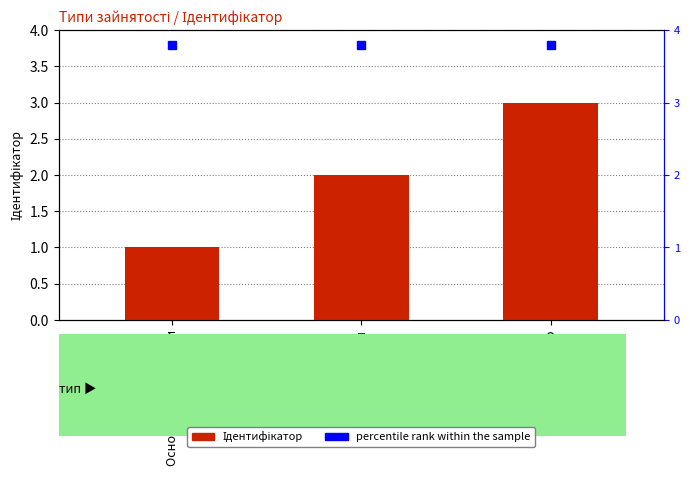

Reading right to left, extract all data points from this chart.

Сумісництво=3	Суміщення=2	Основне місце роботи=1